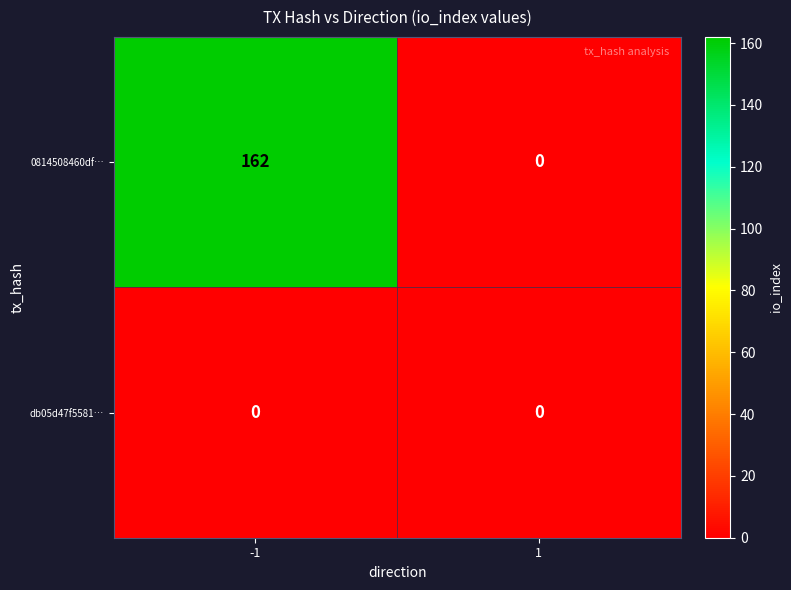

True or false: 0814508460df… has a value of 0 at 1.

True